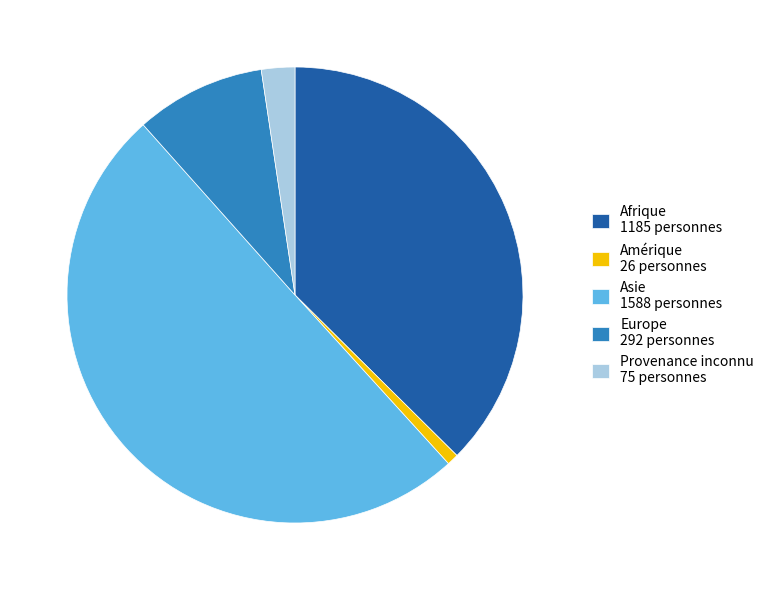

Between Asie and Amérique, which is larger?

Asie